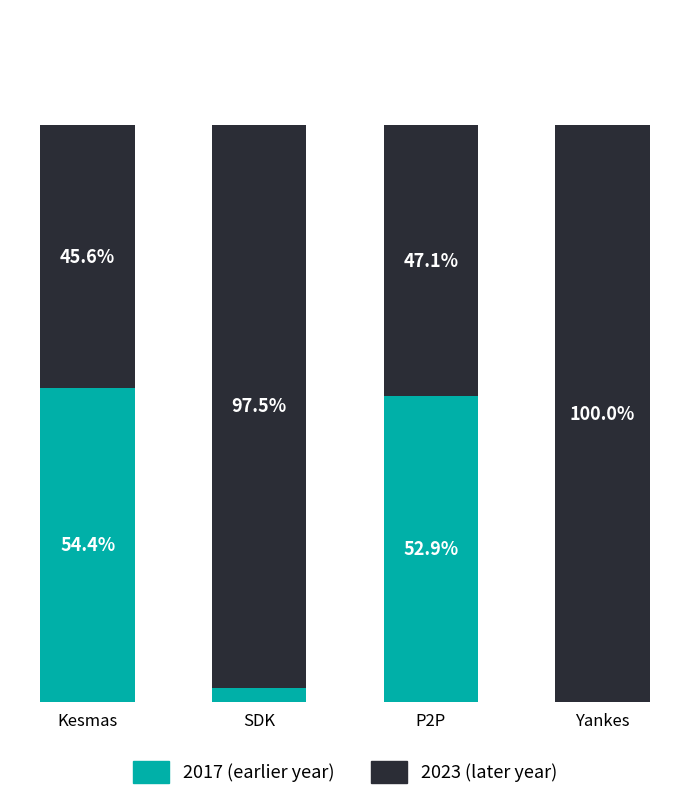

Which category has the highest value in the 2017 (earlier year) series?

Kesmas